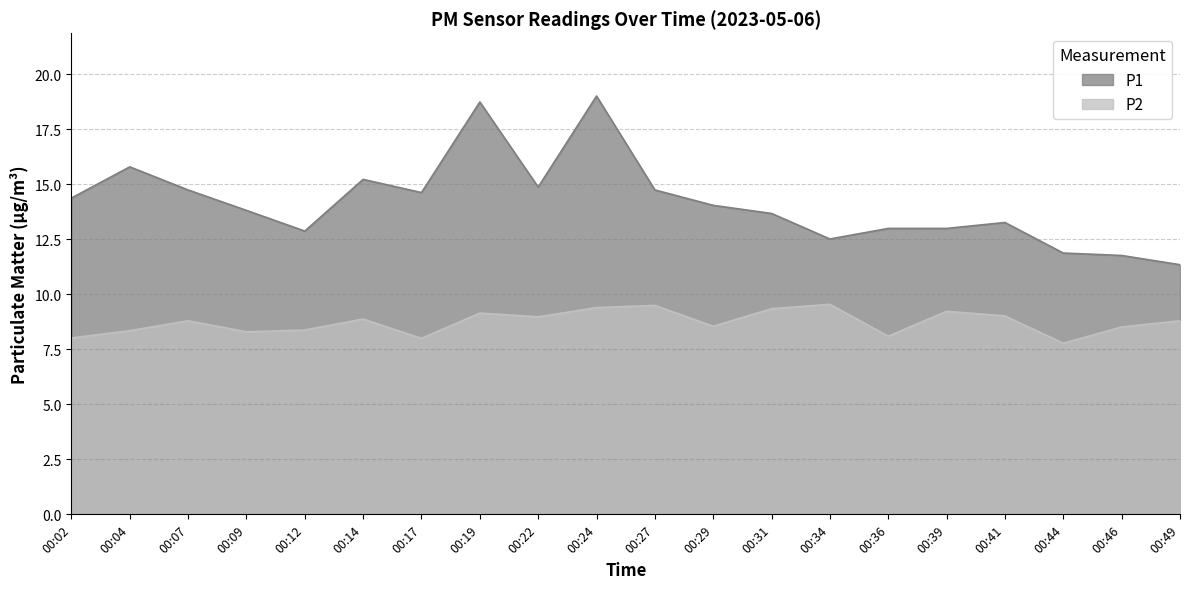

List the labels in order of P2 value, smallest first.

00:44, 00:17, 00:02, 00:36, 00:09, 00:04, 00:12, 00:46, 00:29, 00:07, 00:49, 00:14, 00:22, 00:41, 00:19, 00:39, 00:31, 00:24, 00:27, 00:34